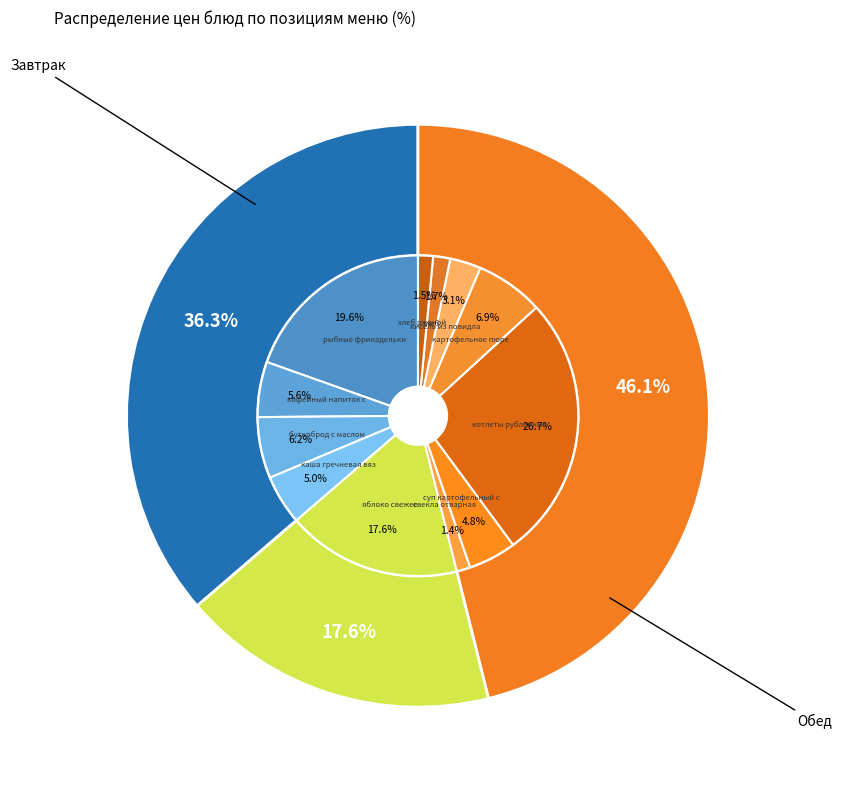

Rank the categories by value from highest to lowest.

котлеты рубленные из кур, рыбные фрикадельки с соусом, яблоко свежее, картофельное пюре с маслом, бутерброд с маслом, кофейный напиток с молоком, каша гречневая вязкая с маслом, суп картофельный с бобовыми, кисель из повидла и варенья, хлеб, хлеб ржаной, свекла отварная